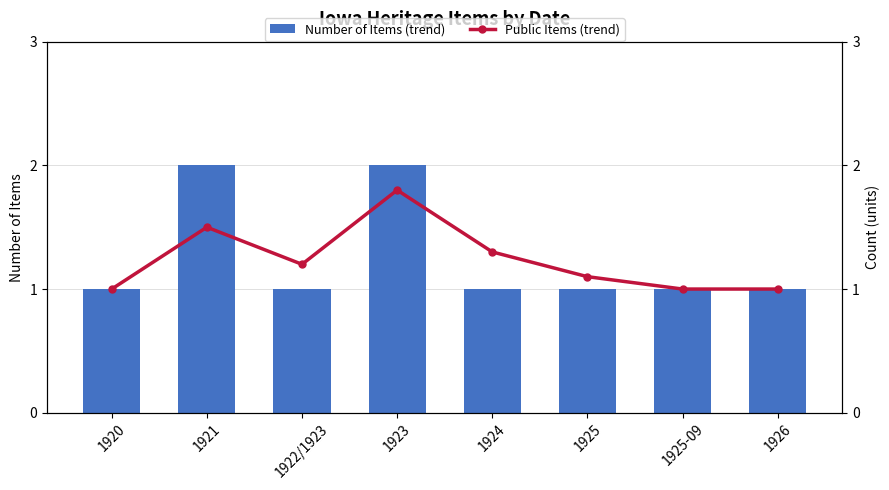

How many values in the Public Items (trend) series exceed 1?

5